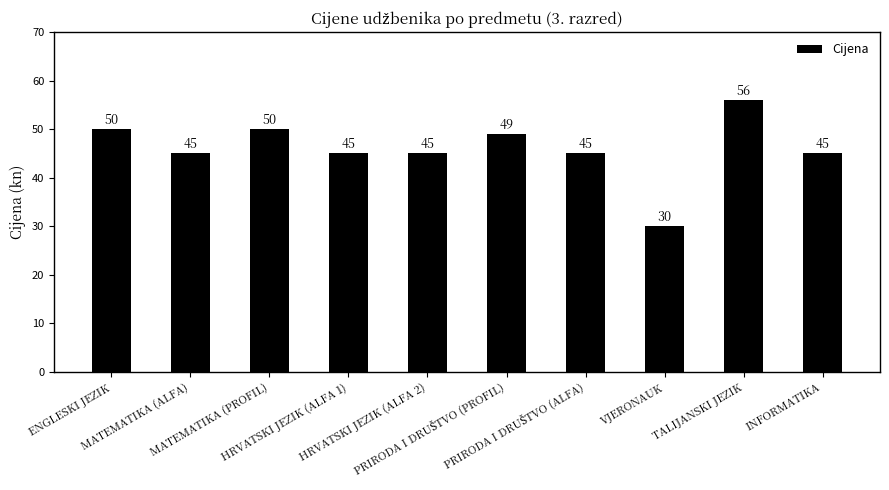

What is the ratio of the value at INFORMATIKA to the value at ENGLESKI JEZIK?

0.9